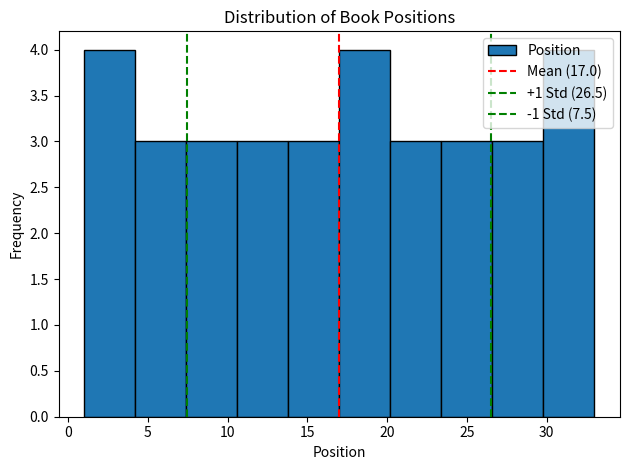

Reading left to right, transcribe this chart: for each bar, give the range it covers on the x-axis and its height. Neither the bar edges nor the heights are printed on the chart, so give them approximately, as read against the axes.

1.0 to 4.2: 4
4.2 to 7.4: 3
7.4 to 10.6: 3
10.6 to 13.8: 3
13.8 to 17.0: 3
17.0 to 20.2: 4
20.2 to 23.4: 3
23.4 to 26.6: 3
26.6 to 29.8: 3
29.8 to 33.0: 4